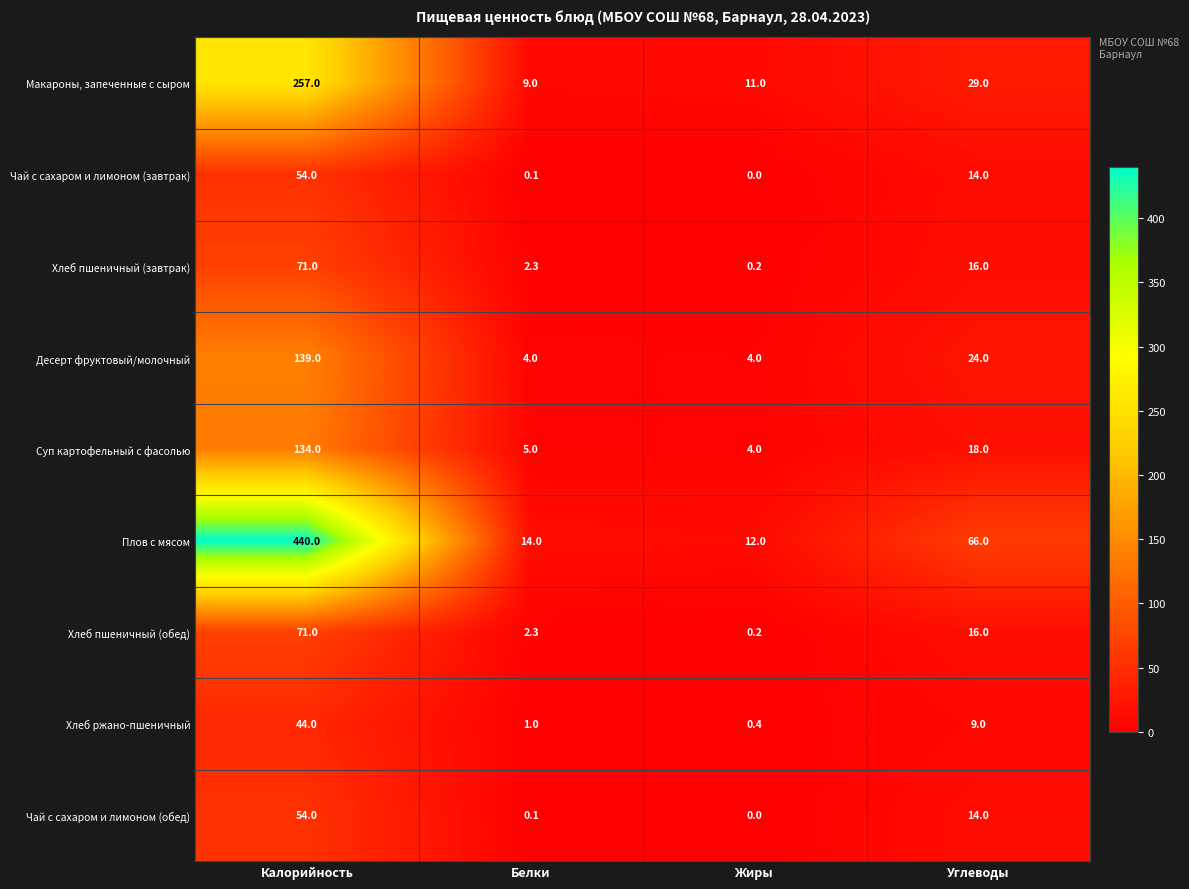

What is the difference between the highest and lowest values at Углеводы?

57.0